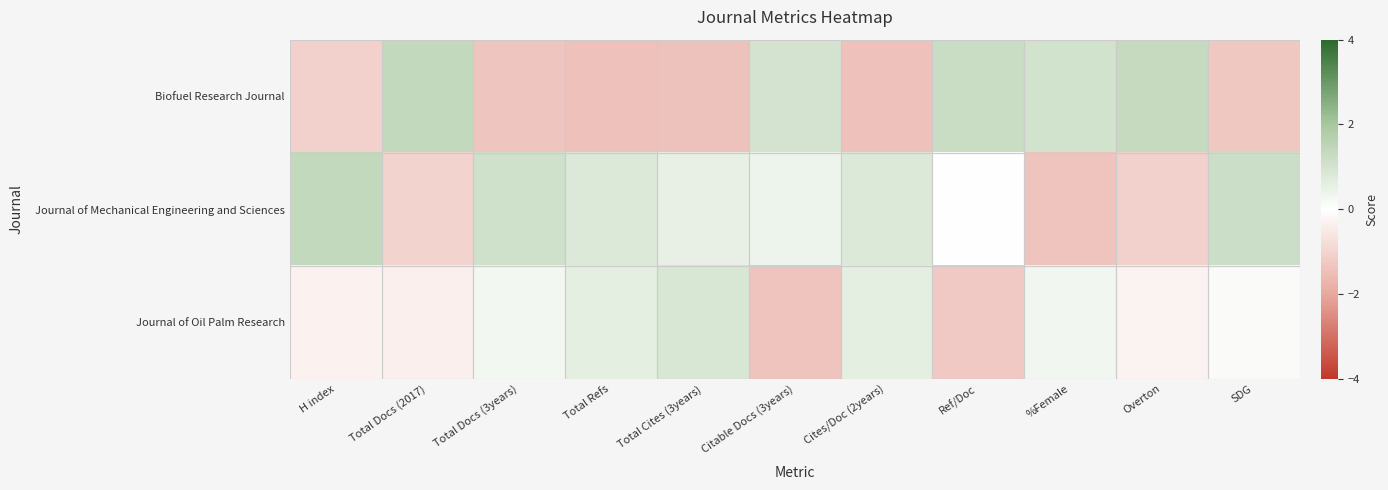

Reading left to right, extract all data points from this chart.

Biofuel Research Journal: H index=-1.1	Total Docs (2017)=1.4	Total Docs (3years)=-1.3	Total Refs=-1.4	Total Cites (3years)=-1.4	Citable Docs (3years)=1.0	Cites/Doc (2years)=-1.4	Ref/Doc=1.2	%Female=1.0	Overton=1.3	SDG=-1.3
Journal of Mechanical Engineering and Sciences: H index=1.3	Total Docs (2017)=-1.0	Total Docs (3years)=1.1	Total Refs=0.8	Total Cites (3years)=0.5	Citable Docs (3years)=0.4	Cites/Doc (2years)=0.8	Ref/Doc=0.0	%Female=-1.3	Overton=-1.1	SDG=1.2
Journal of Oil Palm Research: H index=-0.3	Total Docs (2017)=-0.4	Total Docs (3years)=0.3	Total Refs=0.6	Total Cites (3years)=0.9	Citable Docs (3years)=-1.4	Cites/Doc (2years)=0.6	Ref/Doc=-1.2	%Female=0.3	Overton=-0.3	SDG=0.1